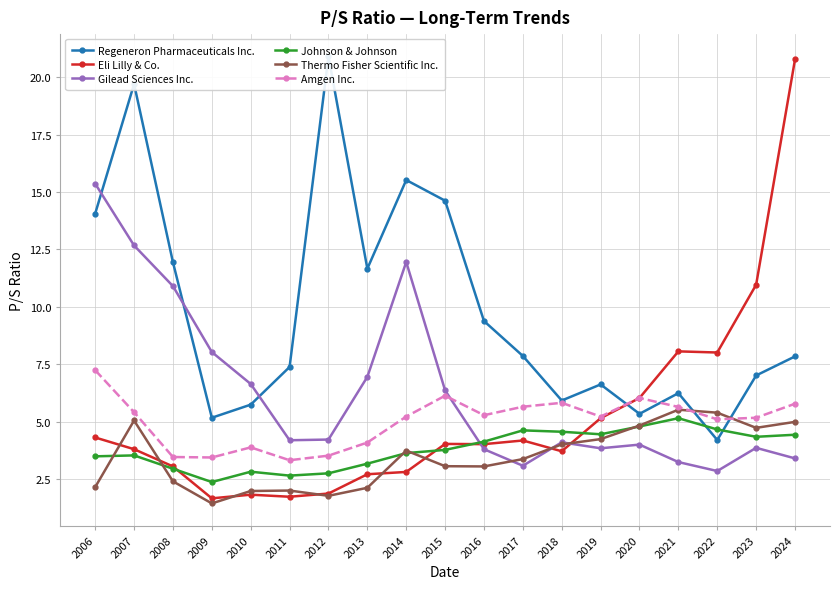

What is the sum of the Gilead Sciences Inc. values at 2018 and 2014?

16.0